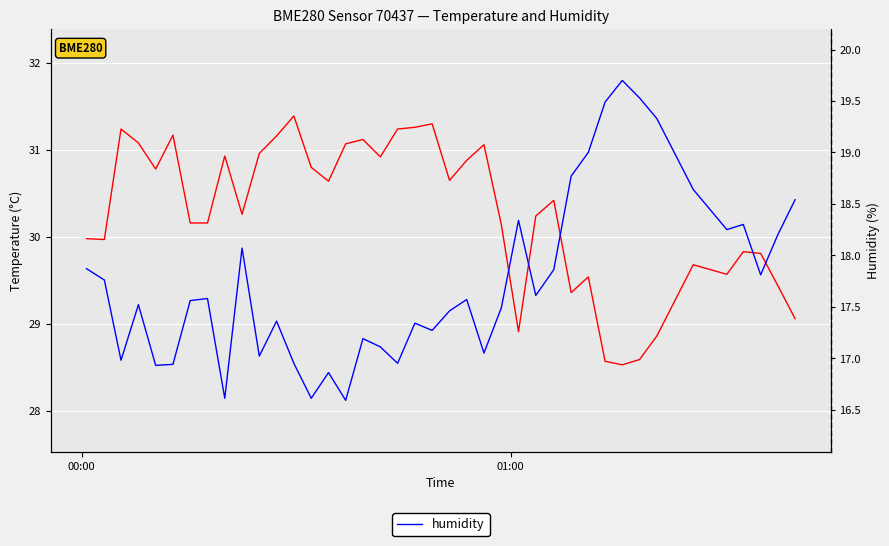

In temperature, how many points are higher than both neighbors (excluding endpoints)?

11